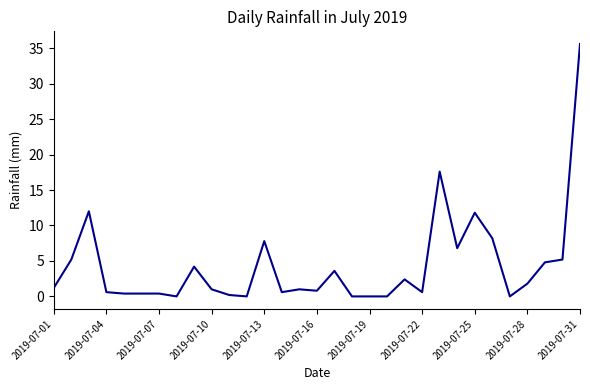

What is the difference between the maximum and minimum values?

35.6